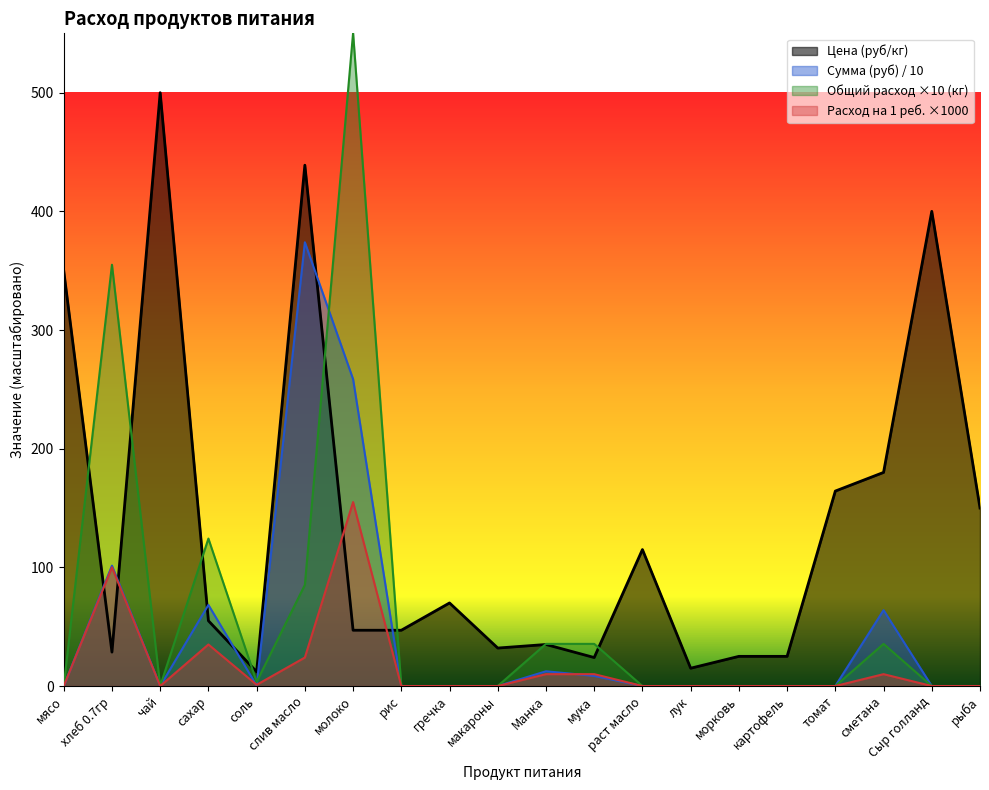

The value of Общий расход (кг) at молоко is 116.4. True or false?

False